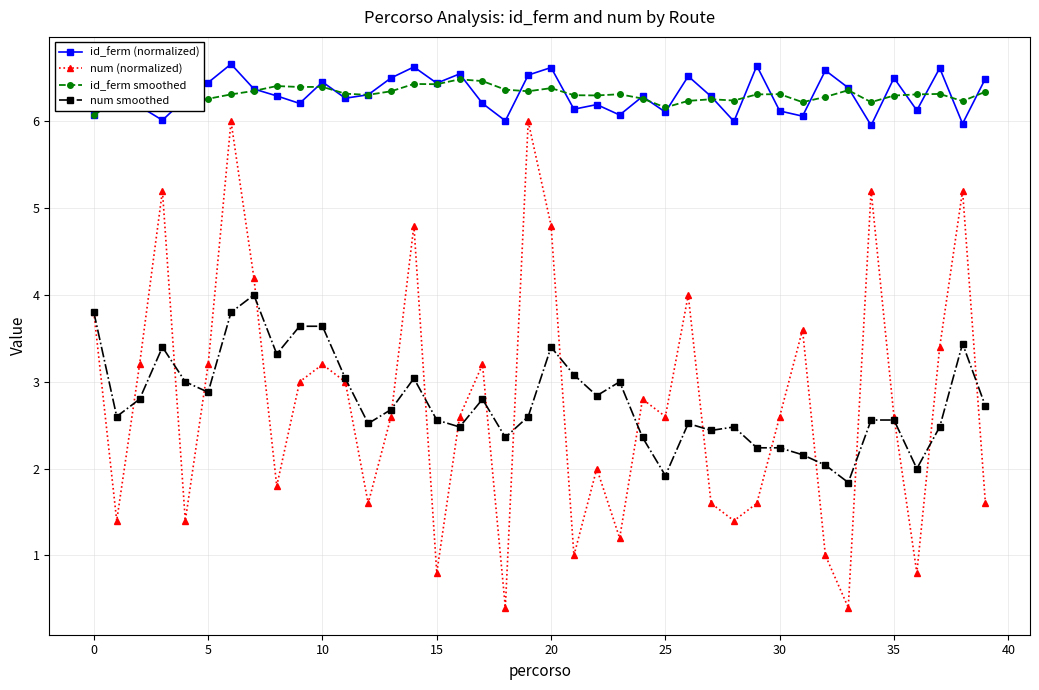

True or false: id_ferm (normalized) and num smoothed cross at least once.

False